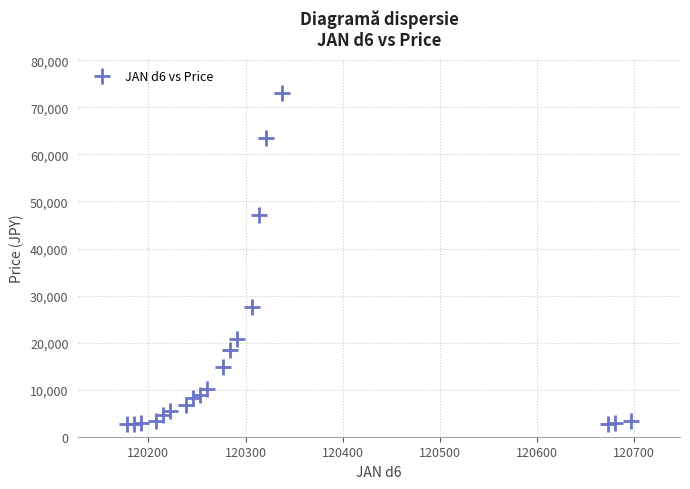

What is the range of X values (max minus min)?

519